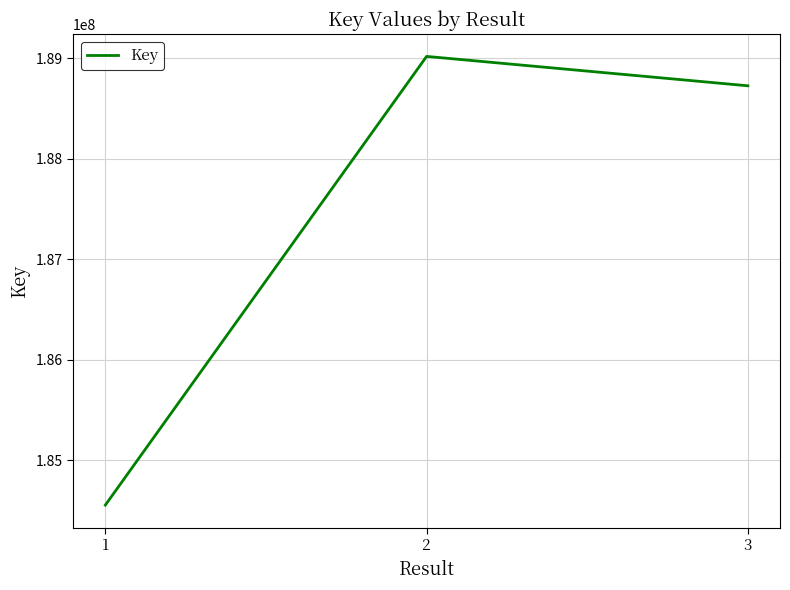

The value at 3 is 116325175. True or false?

False